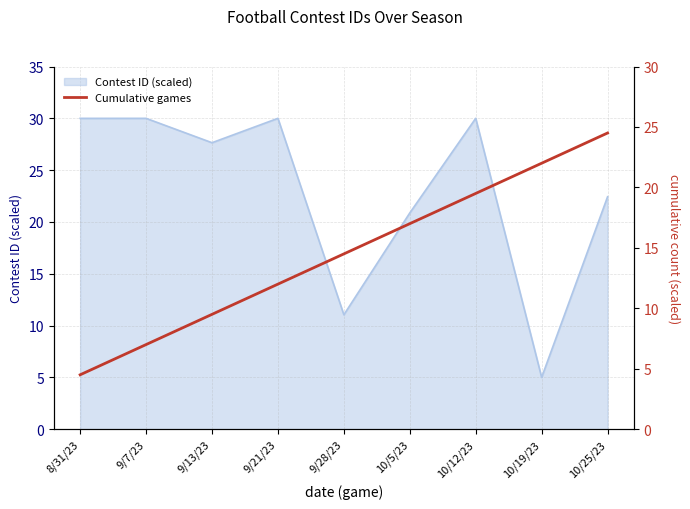

How many data points are above 14?

5